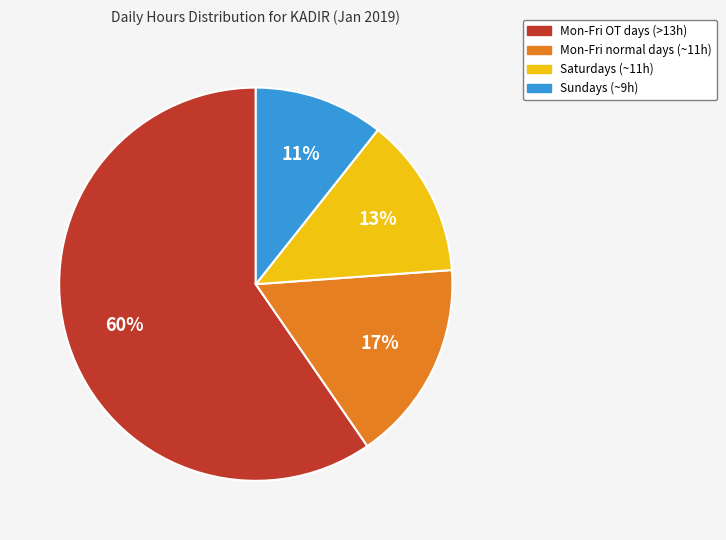

To the nearest percent, what is the difference between the largest and smallest slice percentages?

49%